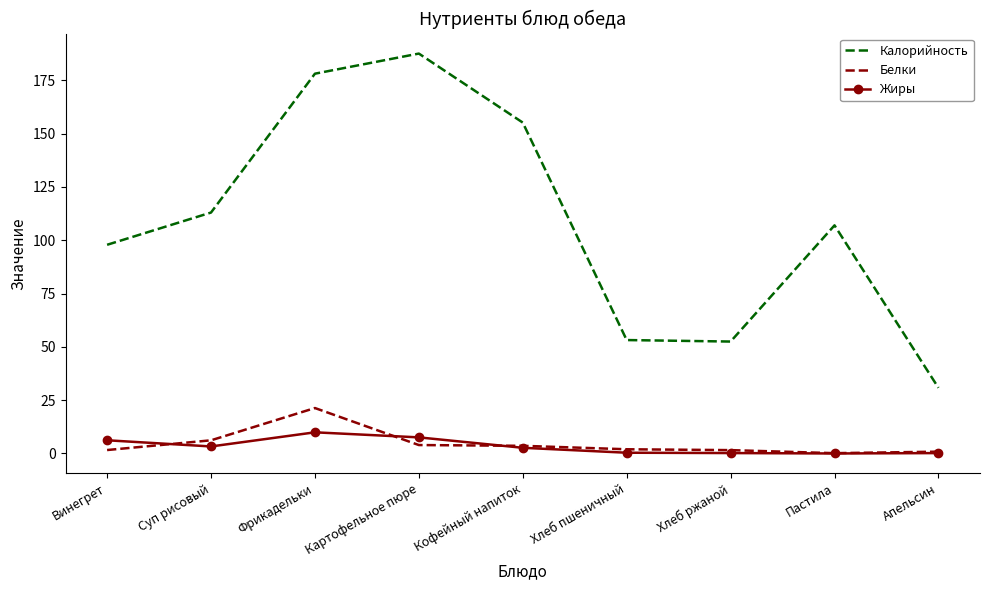

True or false: Калорийность has more than 1 interior local peaks.

True